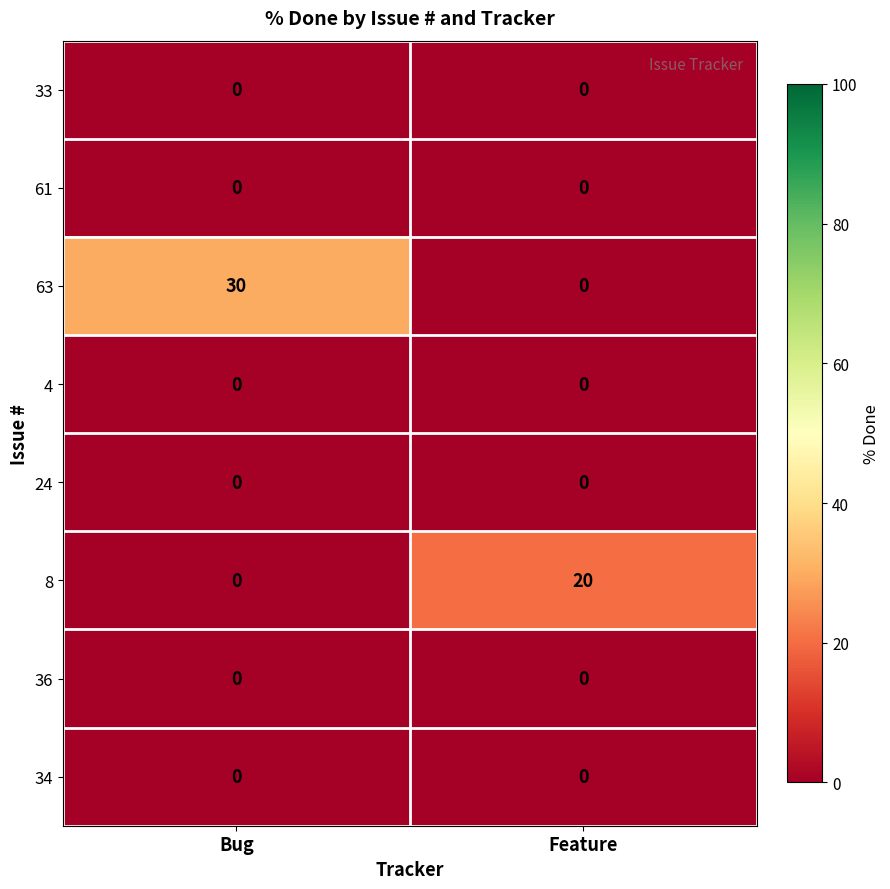

Is it true that 63 equals 8 at Bug?

False